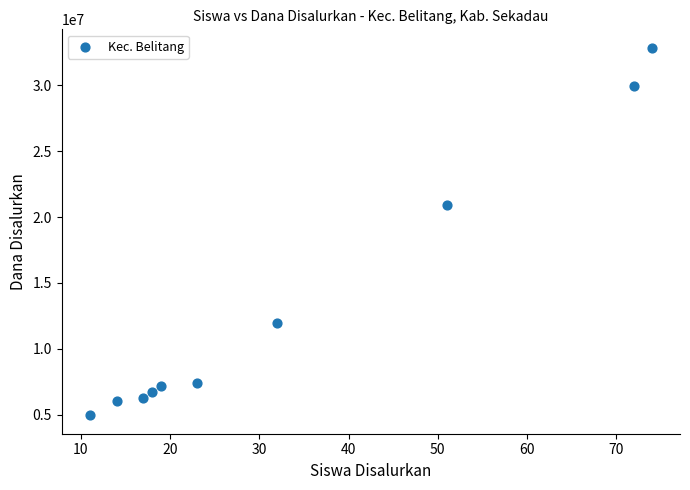

What is the range of X values (max minus min)?

63